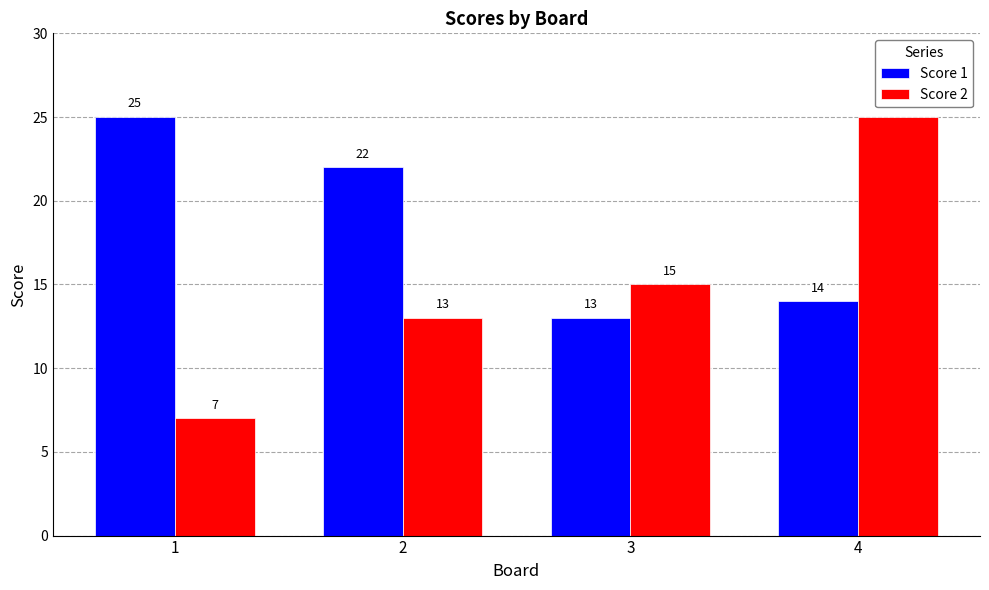

At which category is the sum across all series the highest?

4